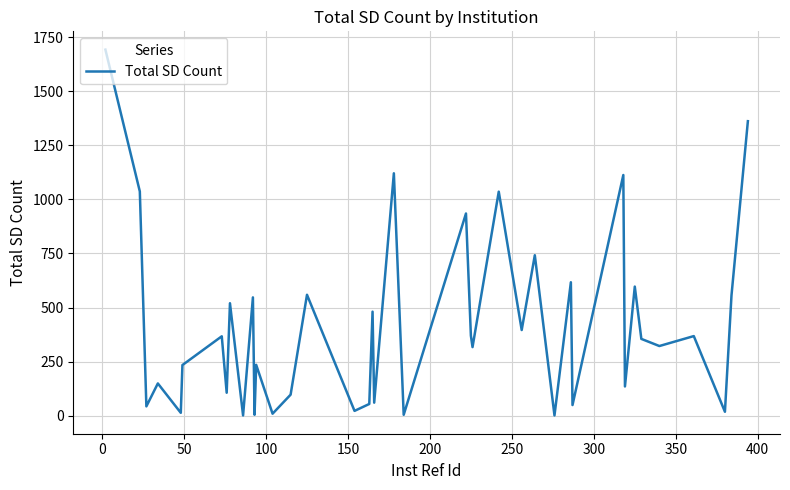

What is the maximum value shown in the chart?

1693